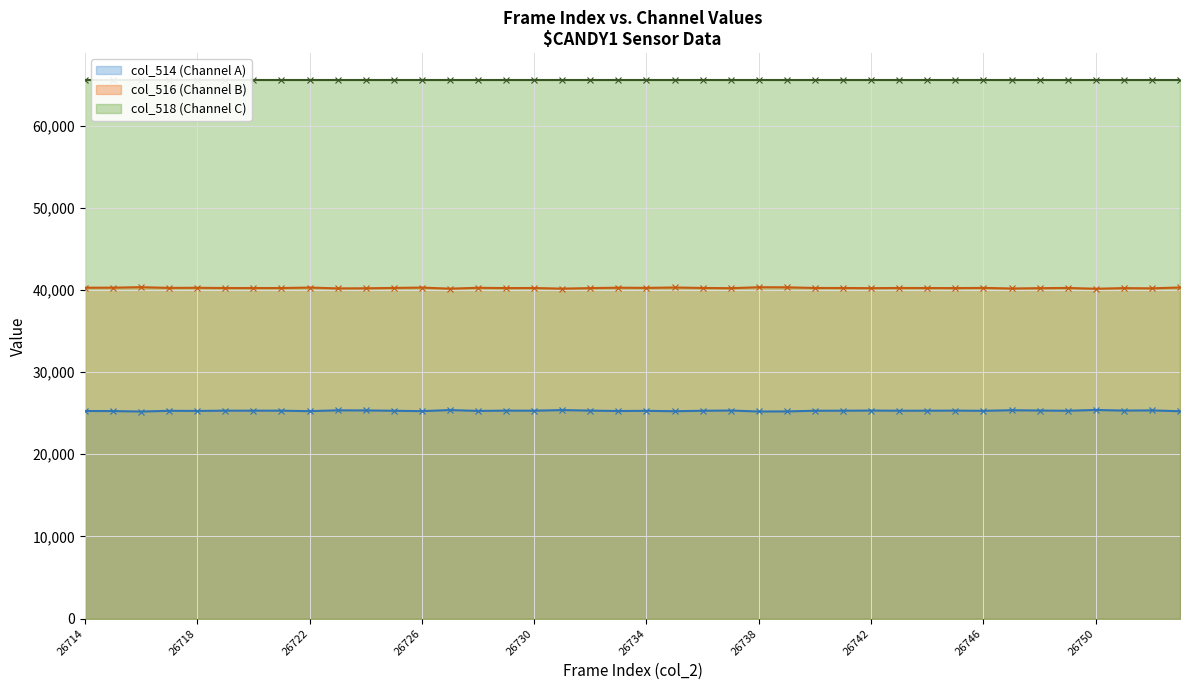

What is the smallest value displayed?

25201